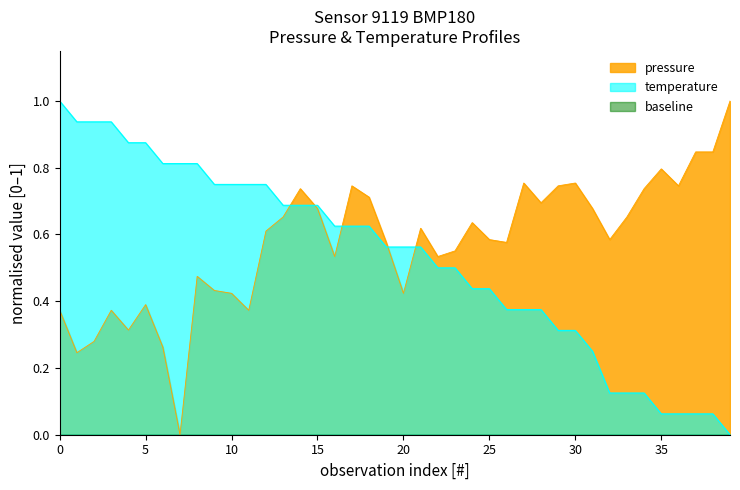

What is the maximum value for pressure?

1.0